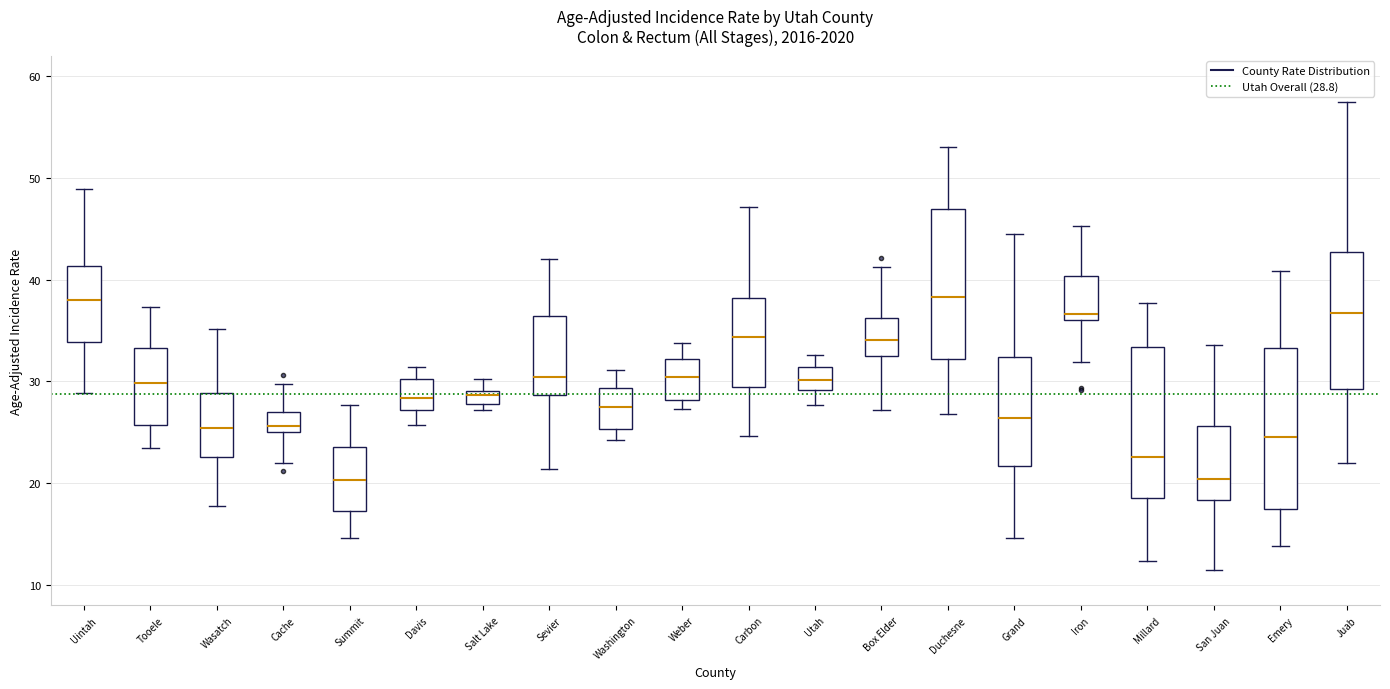

Where is the upper edge of the box for Iron on the y-axis? The values are not printed on the chart, so give them approximately, as read against the axis.

40